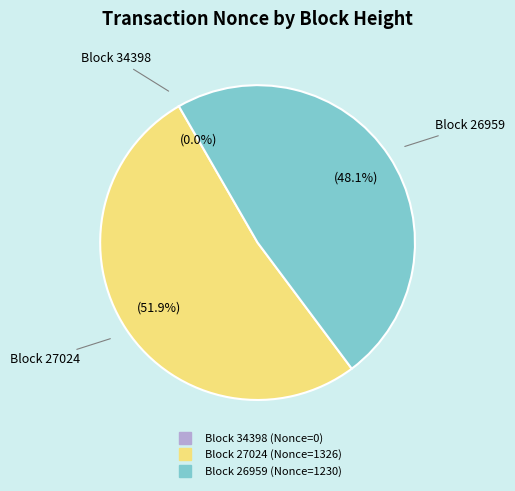

Is there any slice that represents more than half of the pie?

Yes